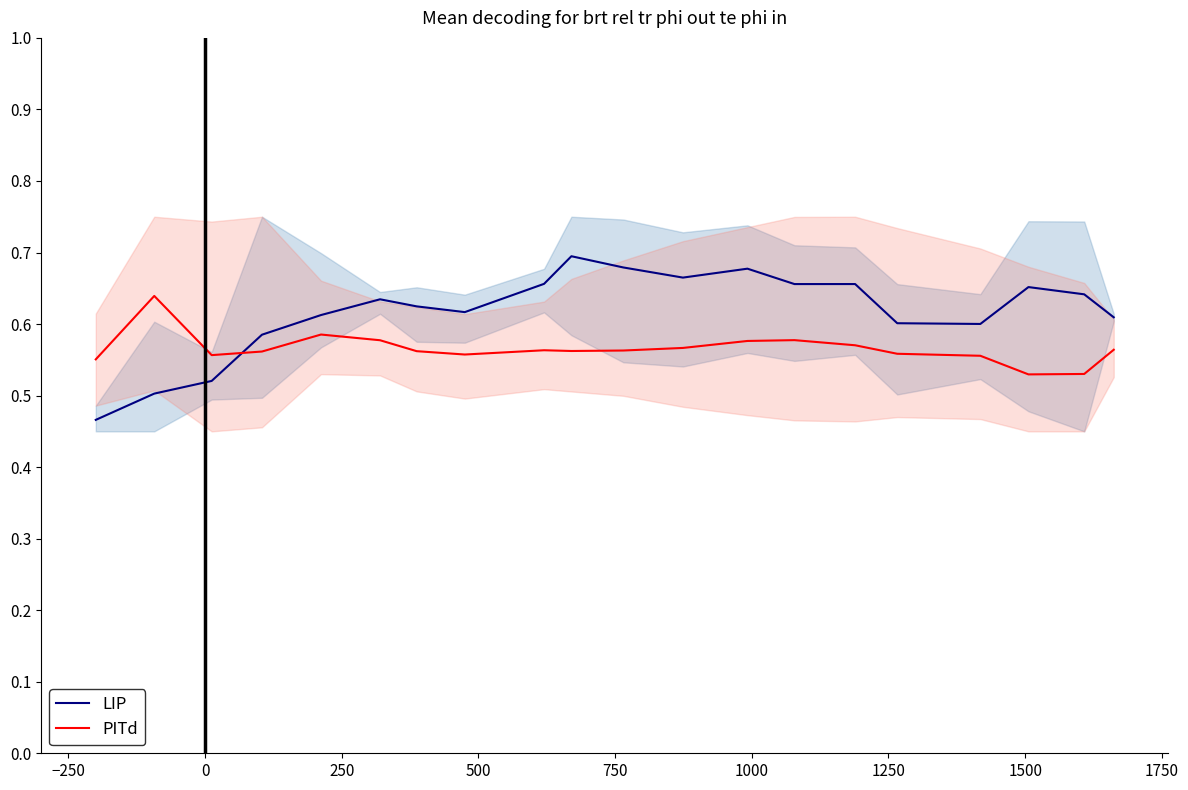

How many intersections are there between PITd and LIP?

1